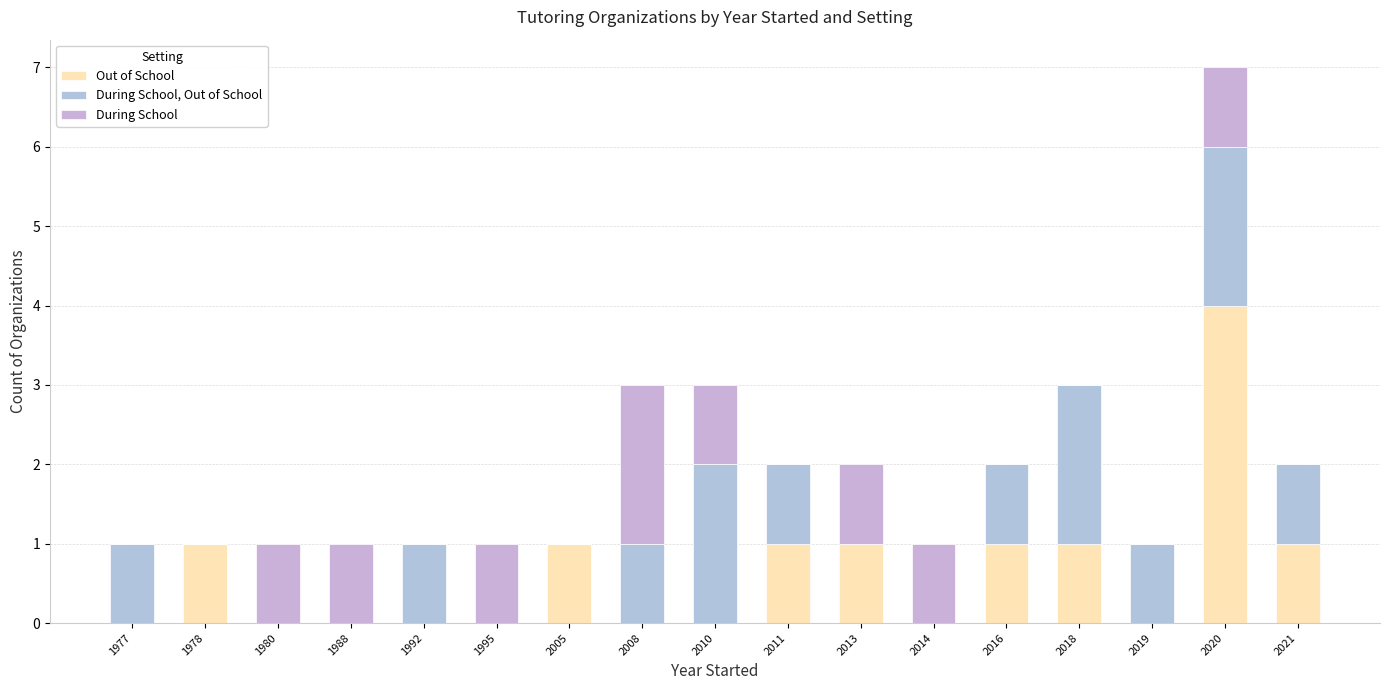

List the labels in order of During School, Out of School value, smallest first.

1978, 1980, 1988, 1995, 2005, 2013, 2014, 1977, 1992, 2008, 2011, 2016, 2019, 2021, 2010, 2018, 2020